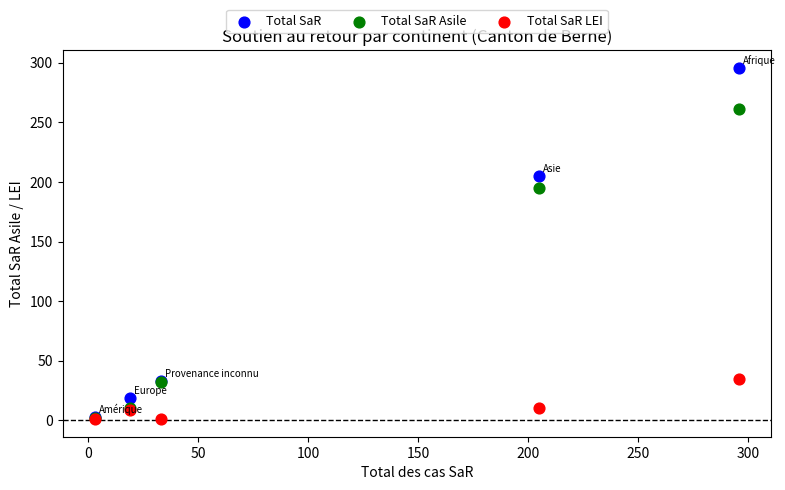

In the Total SaR Asile series, what Y value is closest to 131?

195